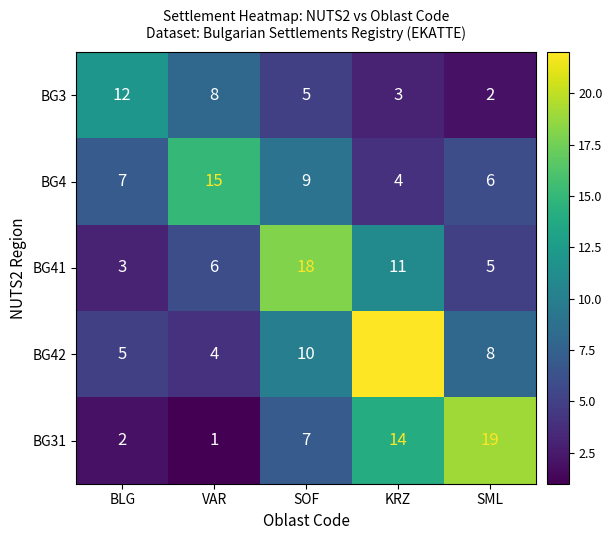

The BG3 series shows 1 at KRZ. True or false?

False